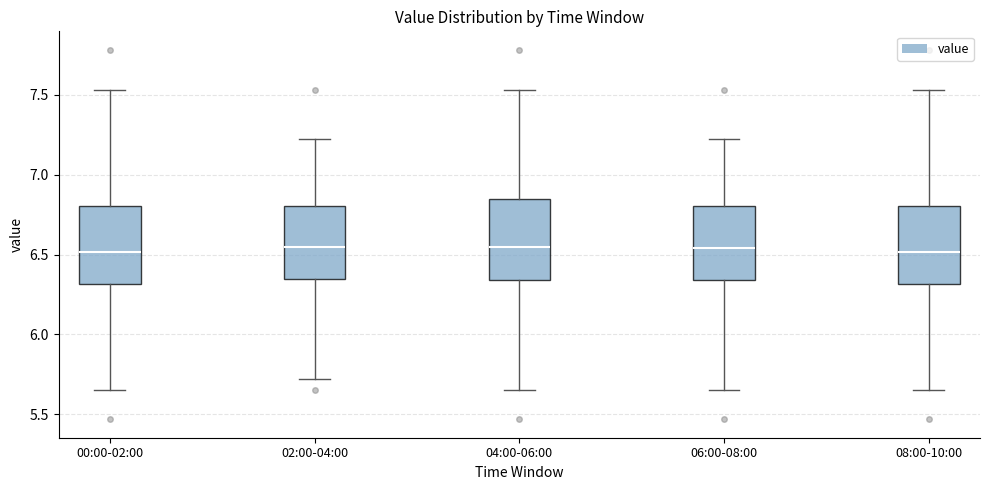

Where is the upper edge of the box for 04:00-06:00 on the y-axis? The values are not printed on the chart, so give them approximately, as read against the axis.

6.85